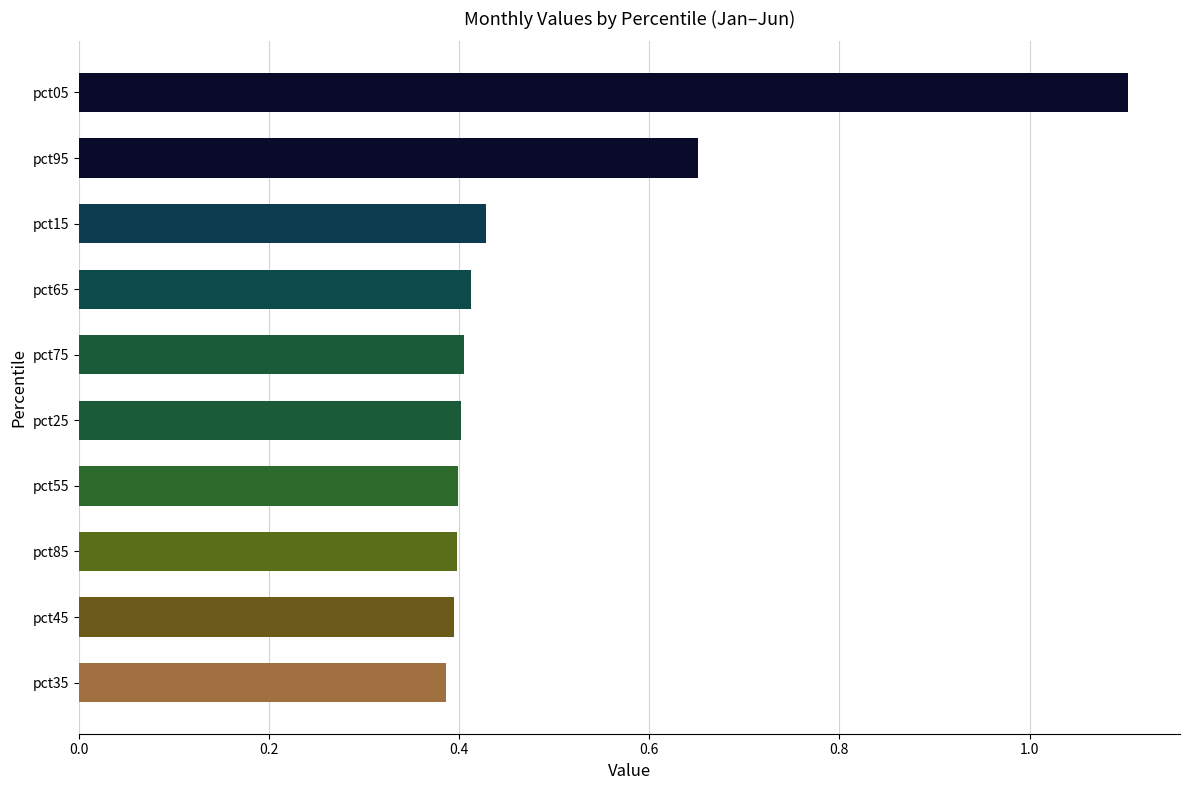

What is the maximum value shown in the chart?

1.1